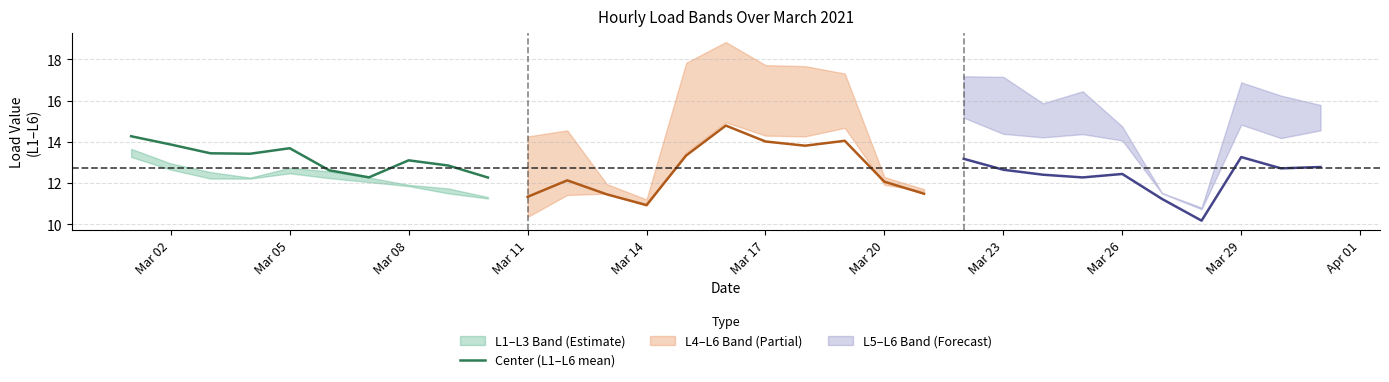

What is the difference between the maximum and minimum values?

2.0